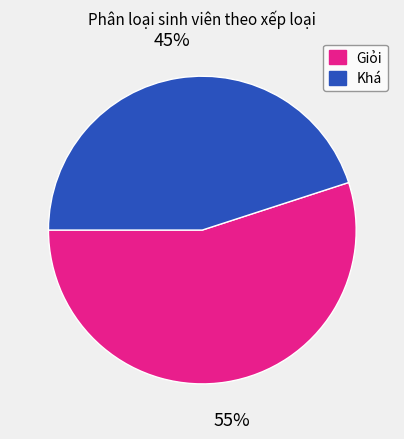

Does Giỏi represent more than half of the total?

Yes